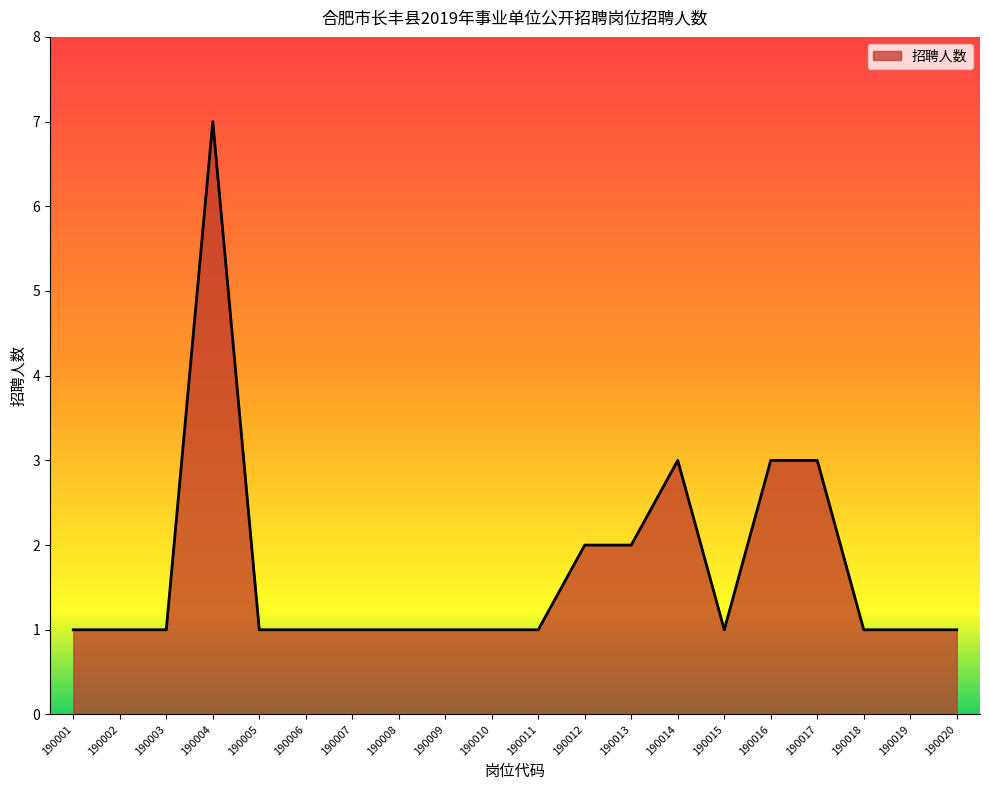

Is it true that the value at 190018 is 1?

True